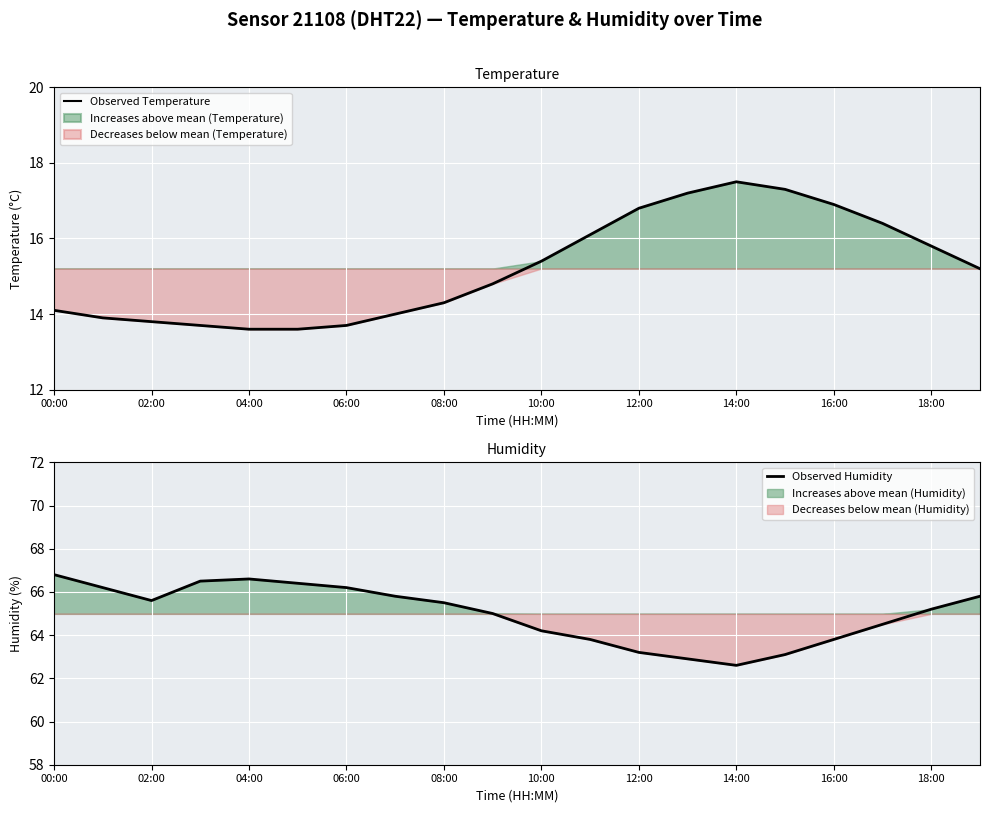

What is the minimum value for Observed Temperature?

13.6